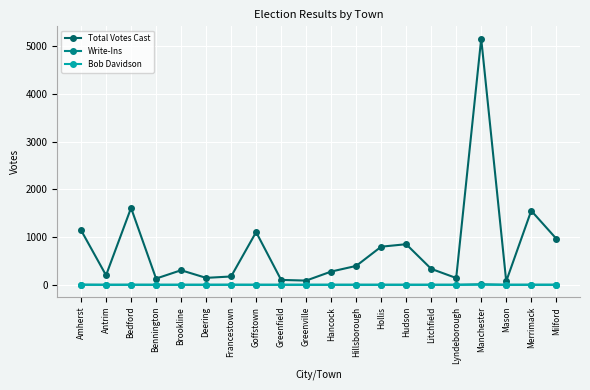

True or false: Write-Ins and Total Votes Cast cross at least once.

False